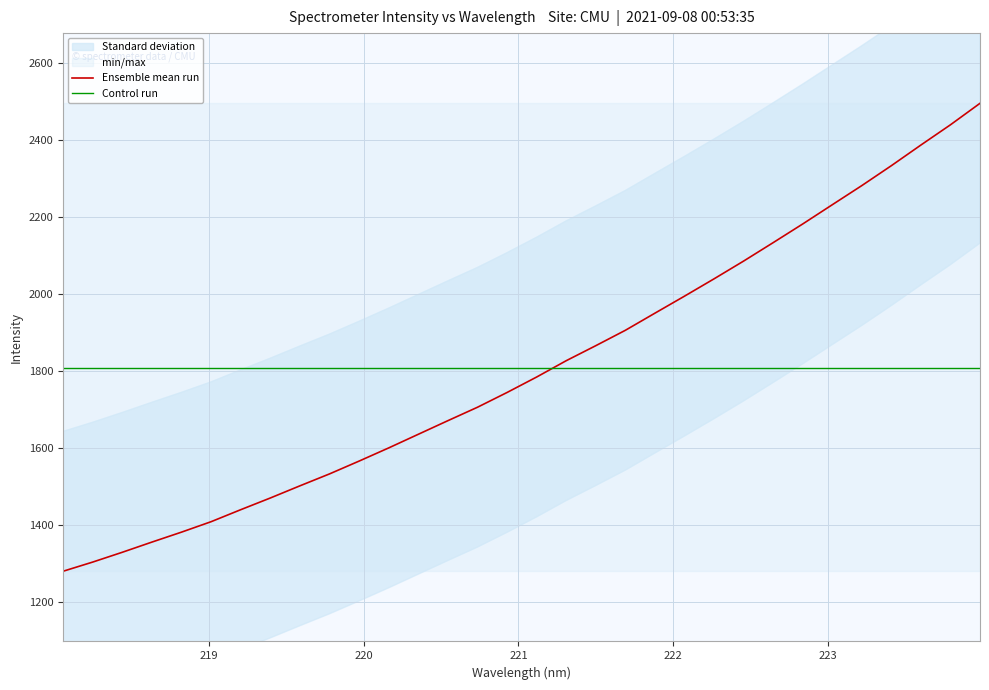

How many times do Ensemble mean run and Control run cross each other?

1